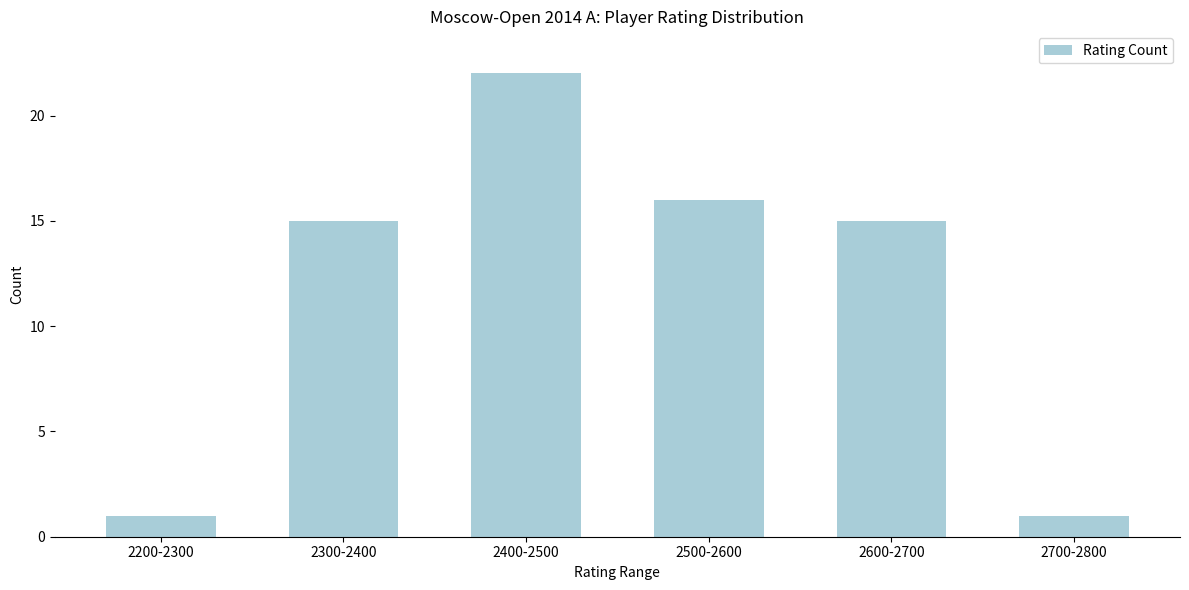

Reading left to right, list all the values displayed in this chart.

1	15	22	16	15	1